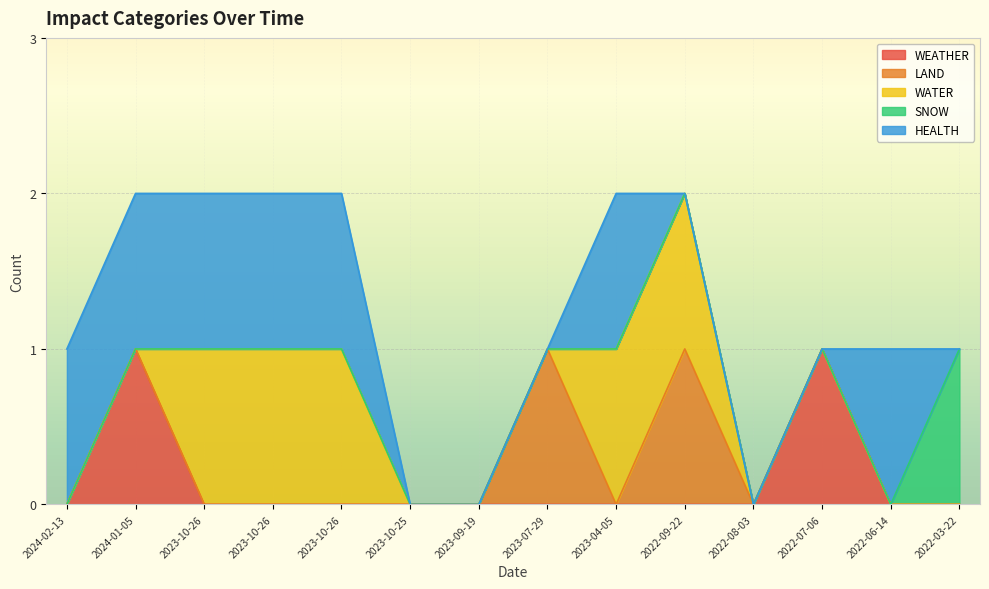

List the labels in order of WATER value, smallest first.

2024-02-13, 2024-01-05, 2023-10-25, 2023-09-19, 2023-07-29, 2022-08-03, 2022-07-06, 2022-06-14, 2022-03-22, 2023-10-26, 2023-10-26, 2023-10-26, 2023-04-05, 2022-09-22